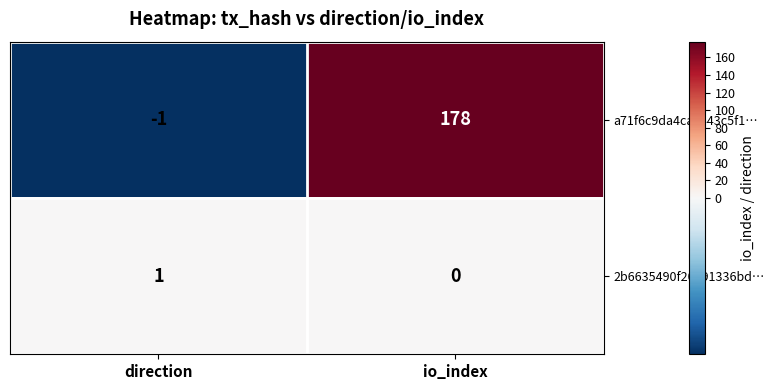

Where is a71f6c9da4cac443c5f1… nearest to the value 88?

direction